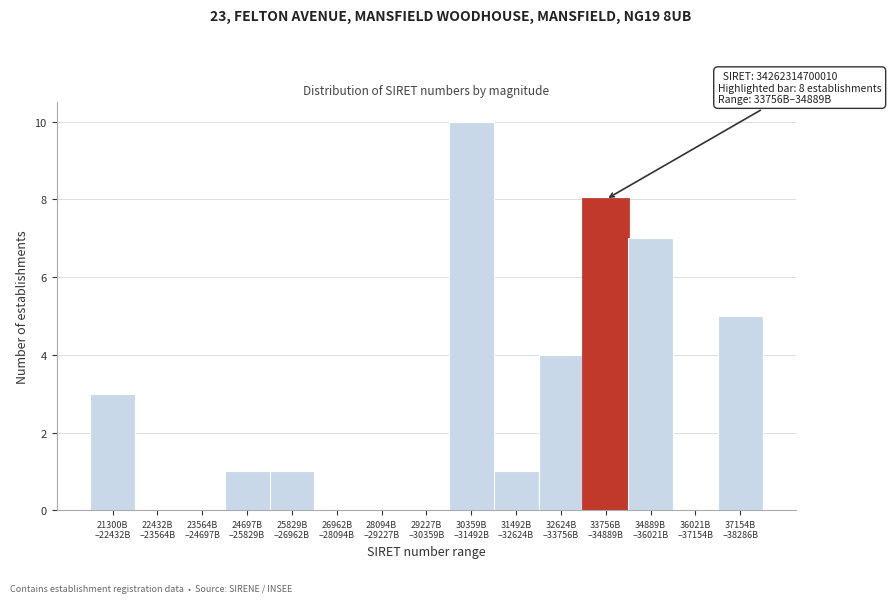

What is the maximum value shown in the chart?

10